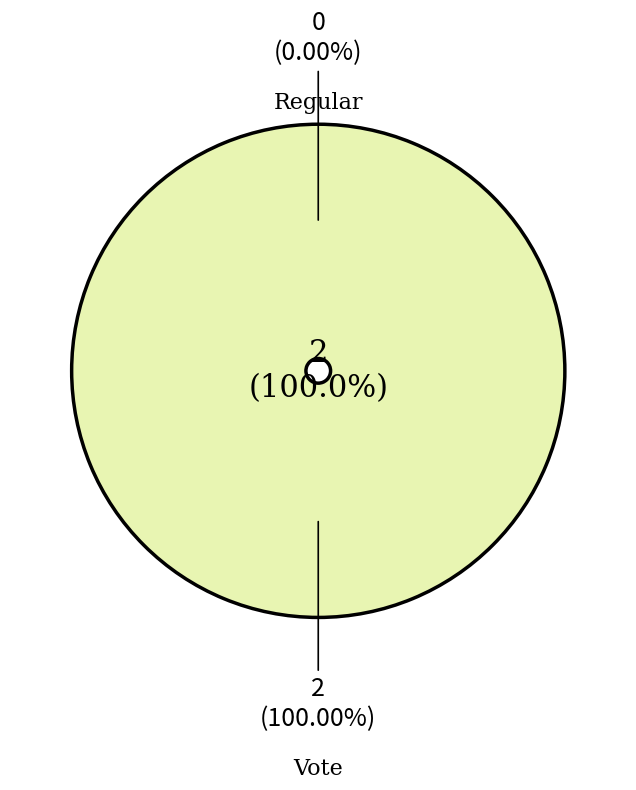

What is the change in value from Regular to Vote?

+2